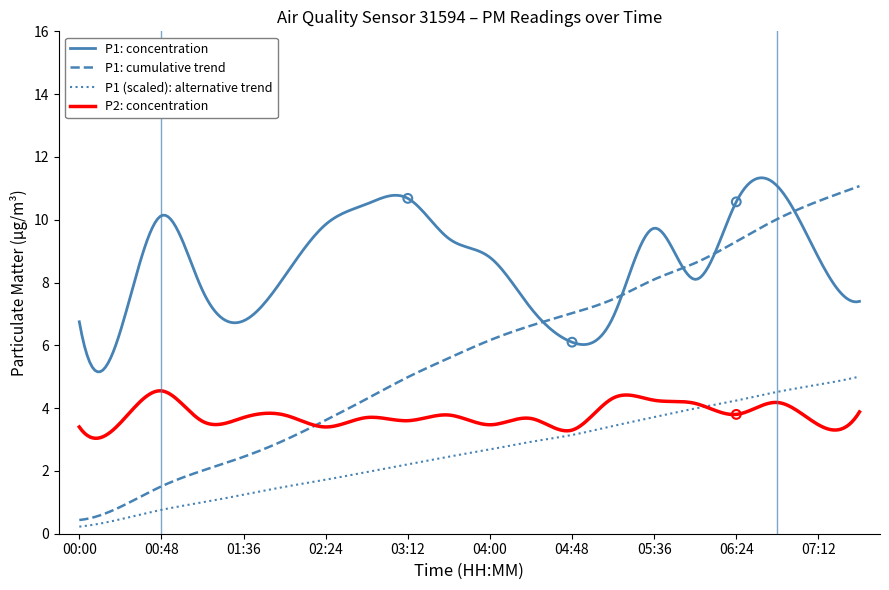

Is the value of P2 at 00:00 greater than the value of P1 at 00:48?

No